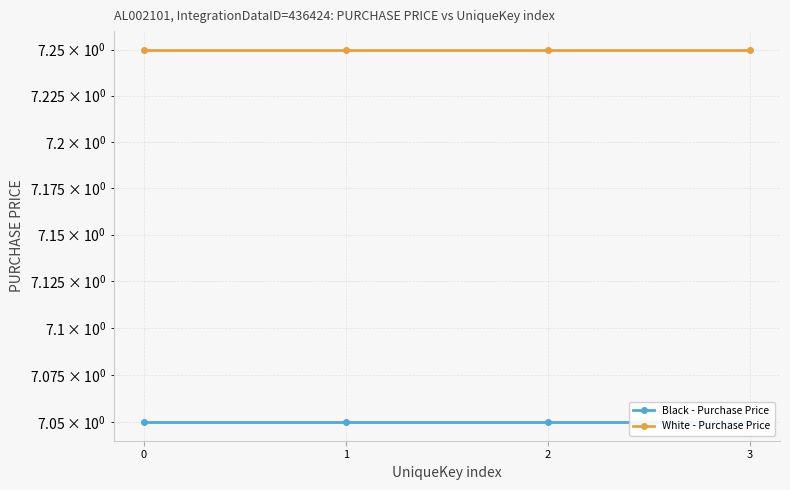

What is the value of the Black - Purchase Price point at the 2nd from the left?

7.0